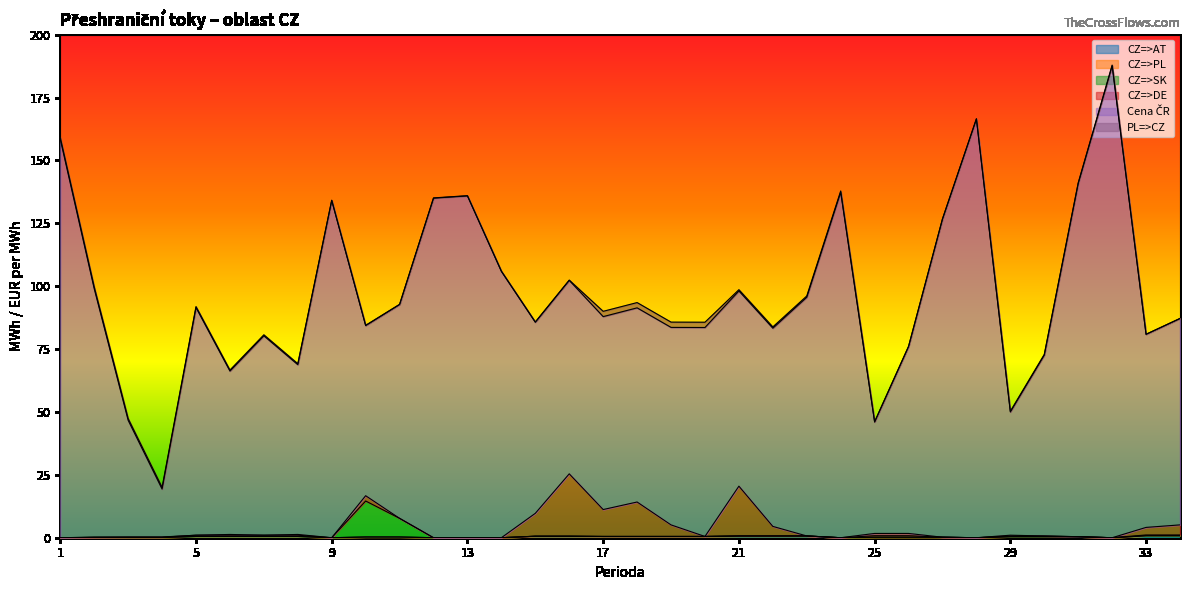

True or false: CZ=>SK and CZ=>AT cross at least once.

False